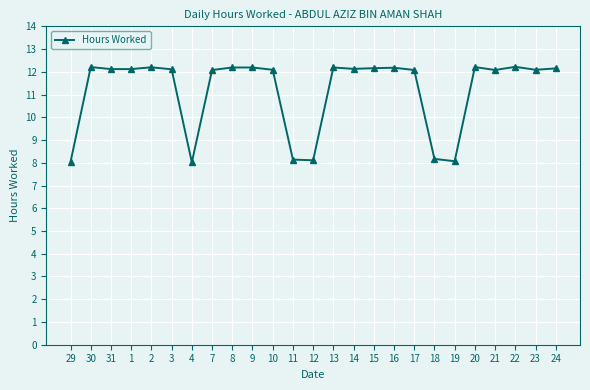

True or false: there are more than 2 points higher than both neighbors.

True